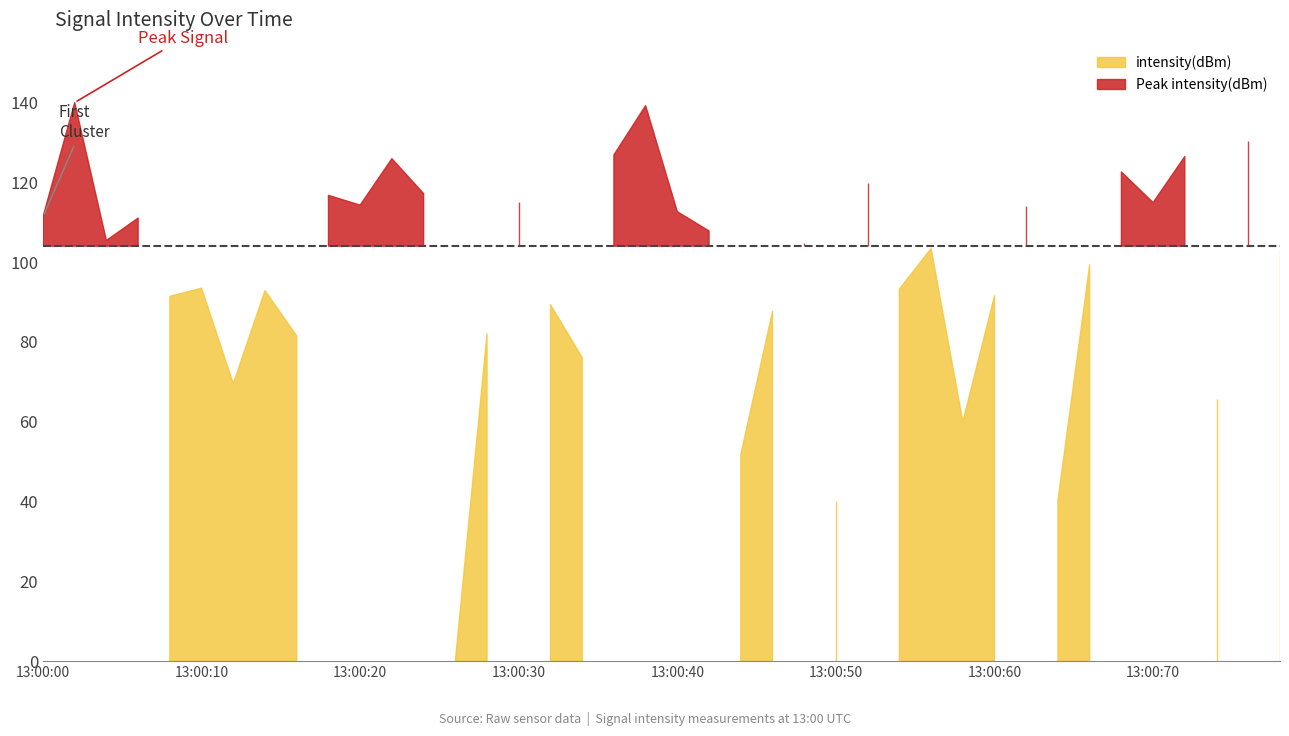

How many data points does each series have?

40